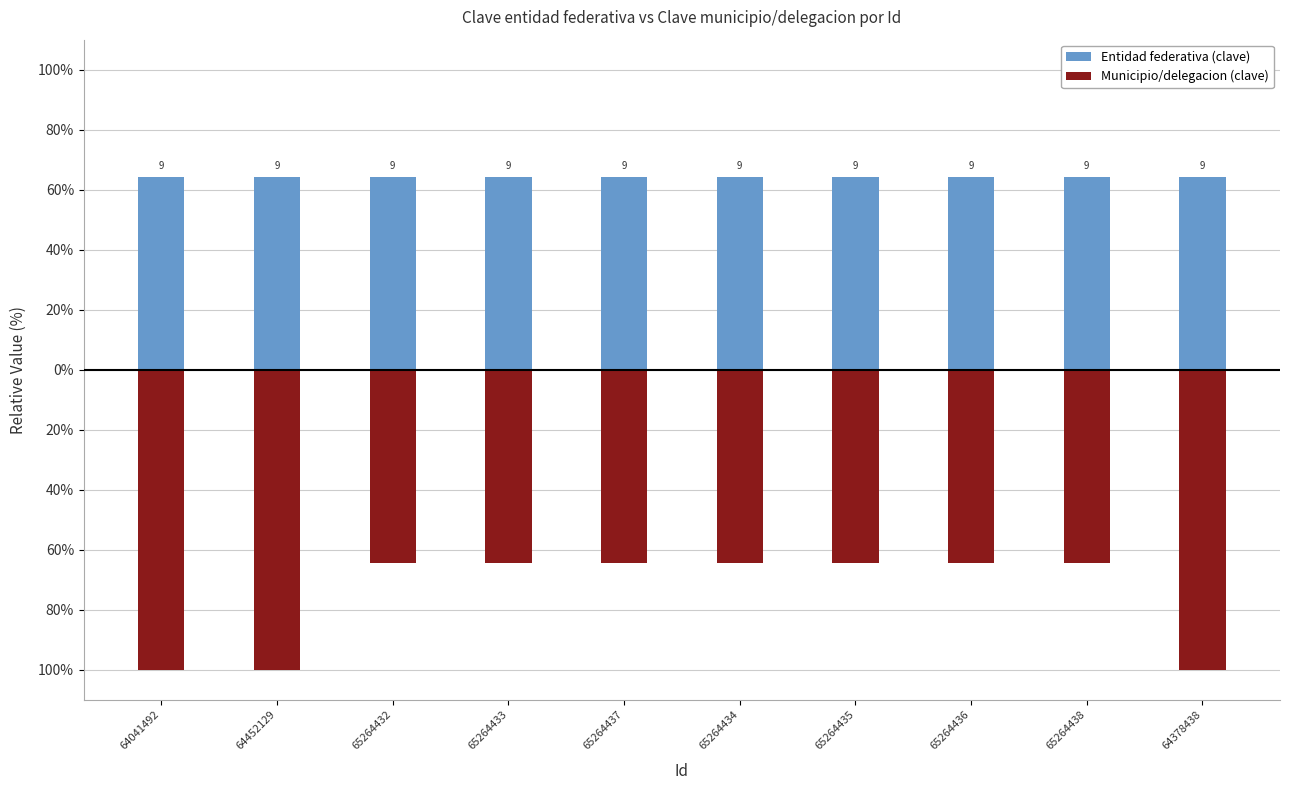

How many groups of bars are there?

10